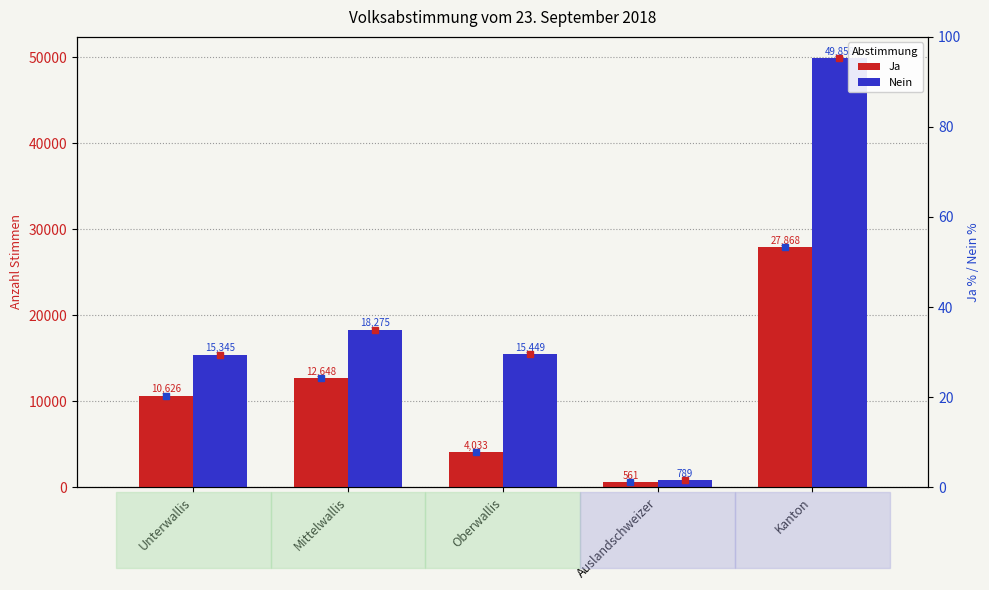

At which category is the sum across all series the highest?

Kanton